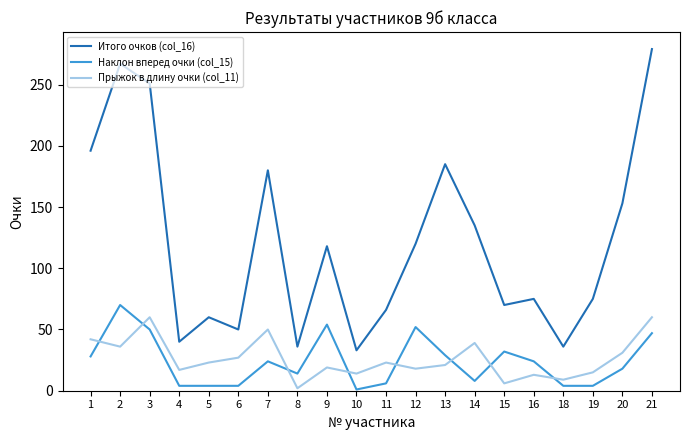

Which series has the largest range (max minus min)?

Итого очков (col_16)